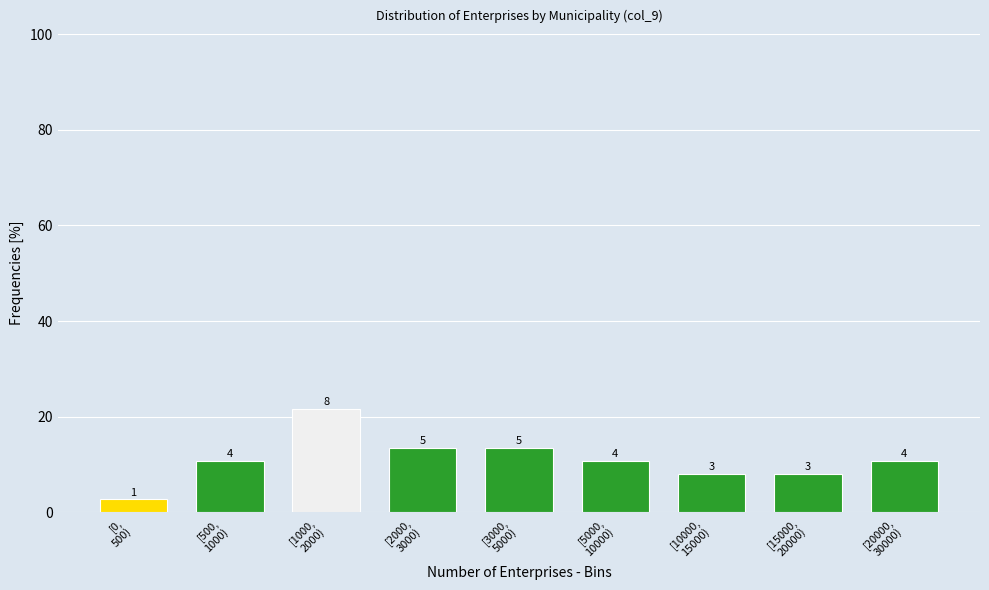

How many bars are there in total?

9